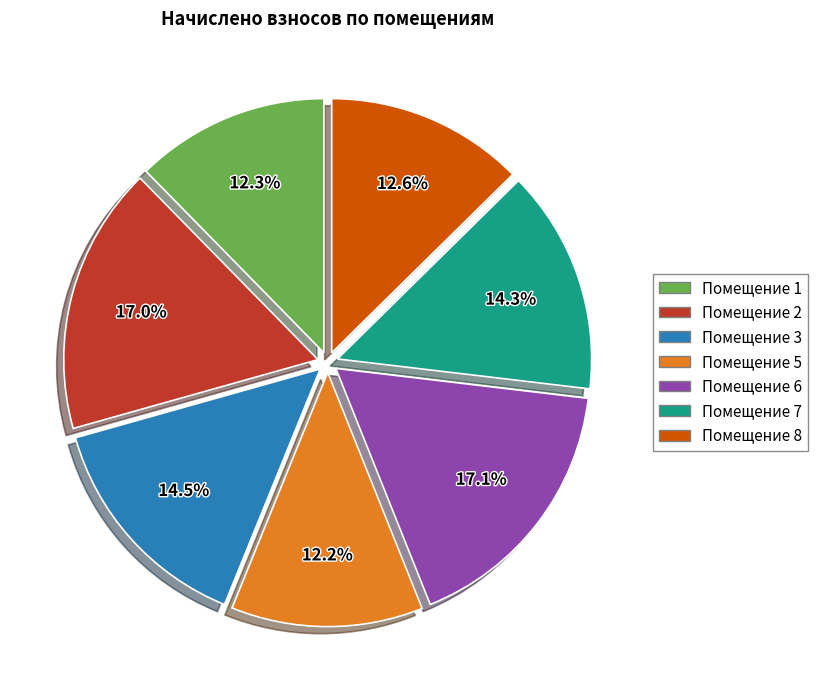

Is there a majority slice in this chart?

No